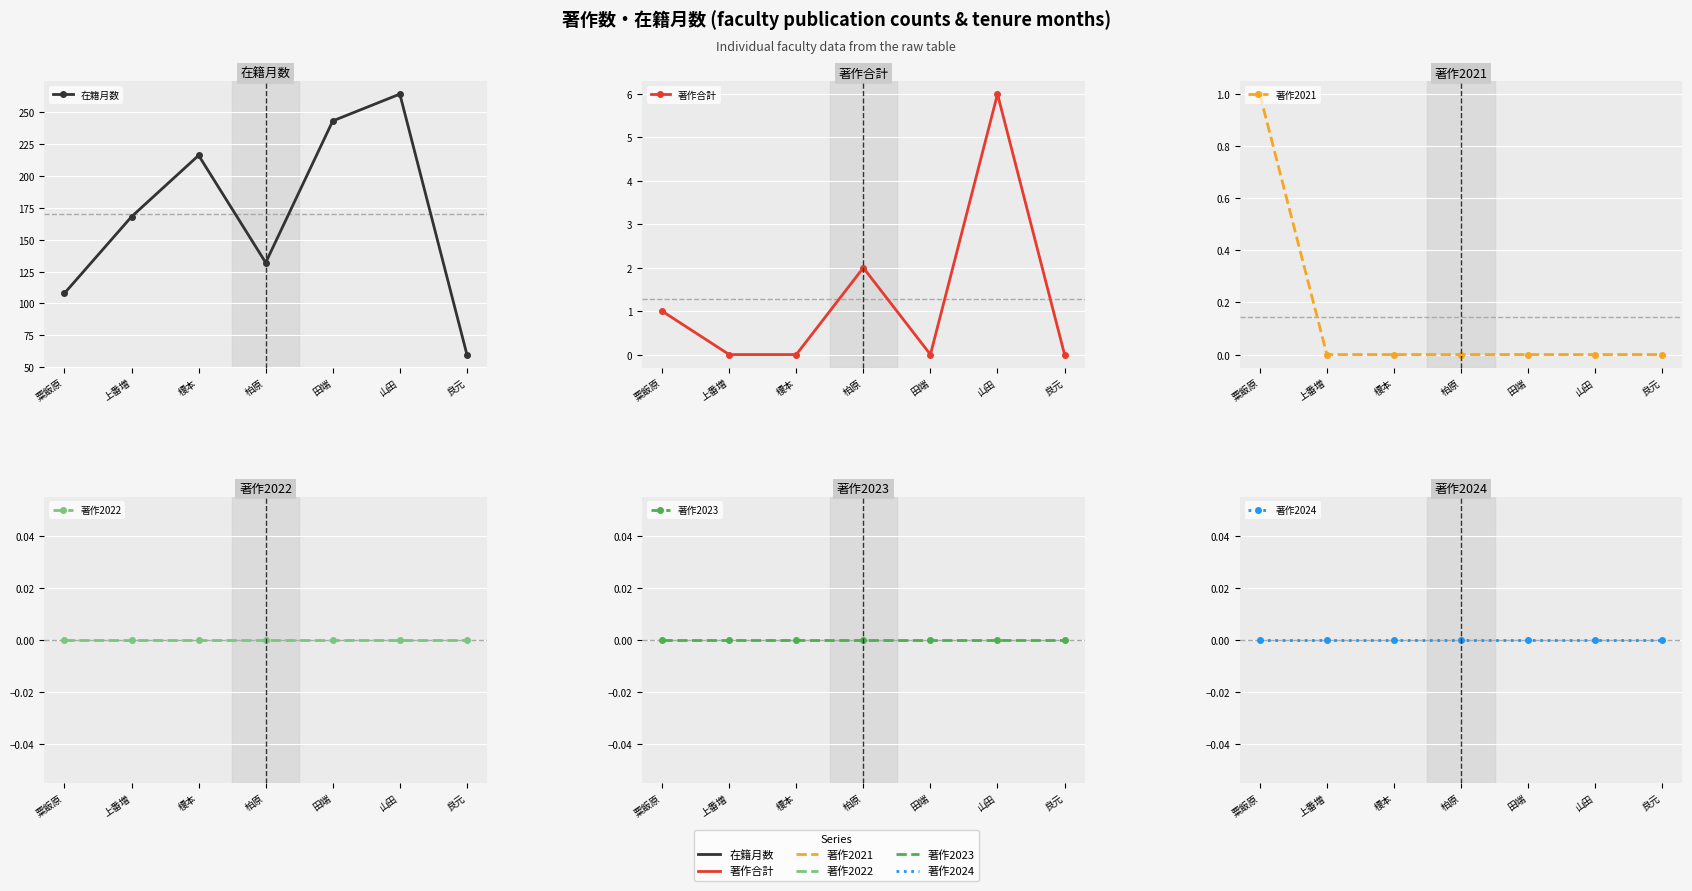

Does the chart display data point markers on the line(s)?

Yes